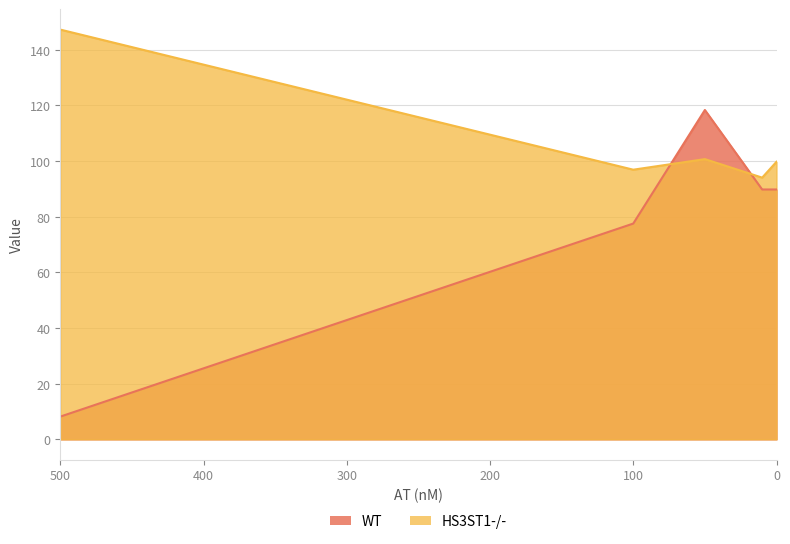

At how many categories does at least one series exceed 118?

2